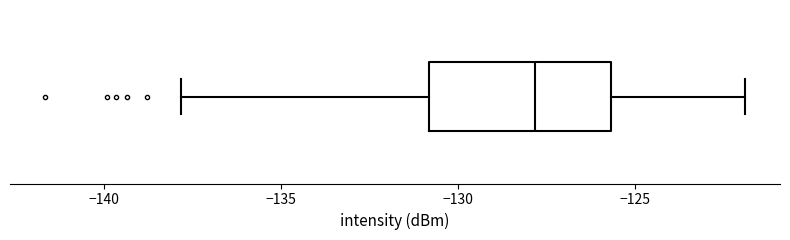

Transcribe this box plot: give where the median line is, the range the box spans, and where the two whiskers end, as read against the x-axis. The values are not printed on the chart, so give them approximately, as read against the axis.

median -128.0, box -131.0 to -125.5, whiskers -138.0 to -122.0